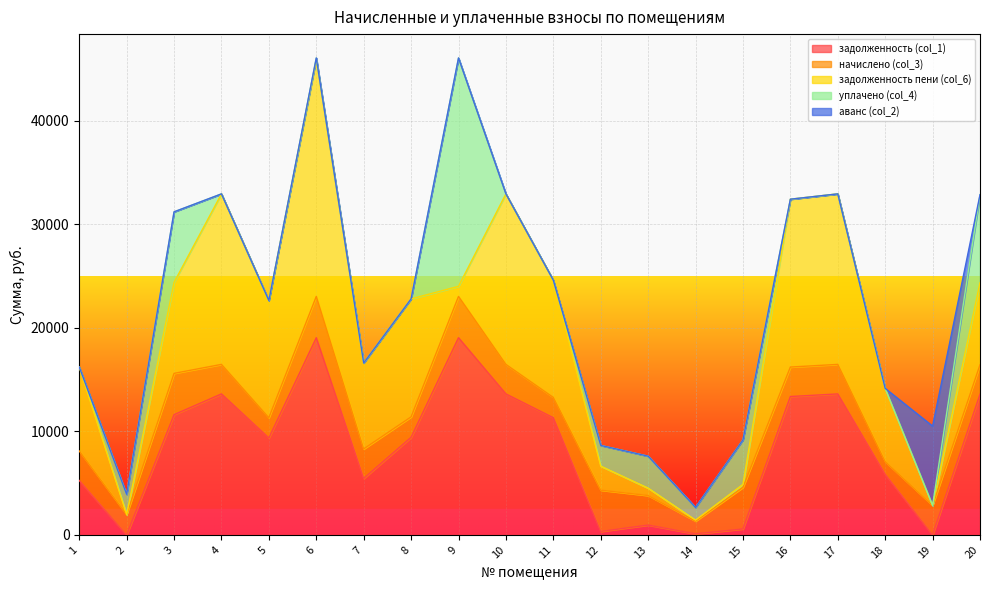

The задолженность (col_1) series shows 1258.8 at 13. True or false?

False